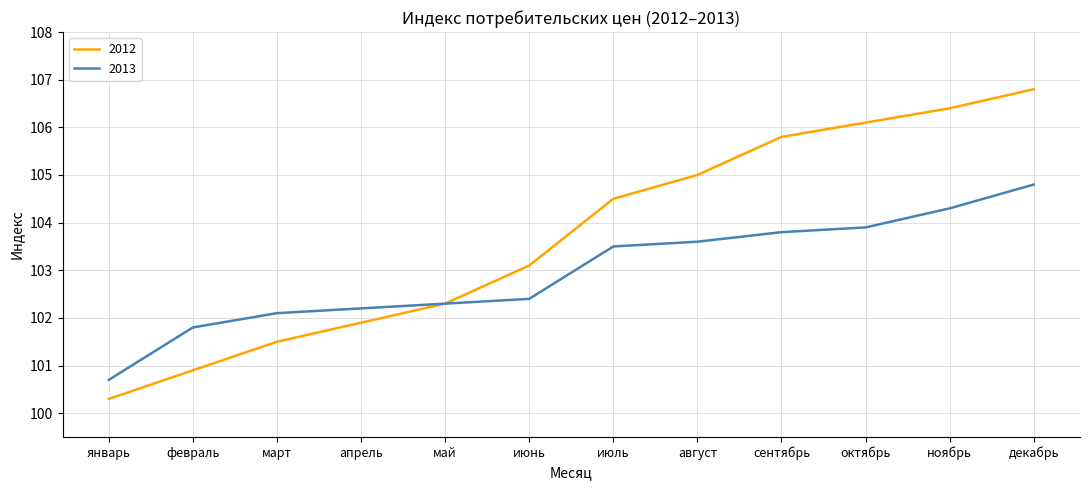

The value of 2012 at май is 64.0. True or false?

False